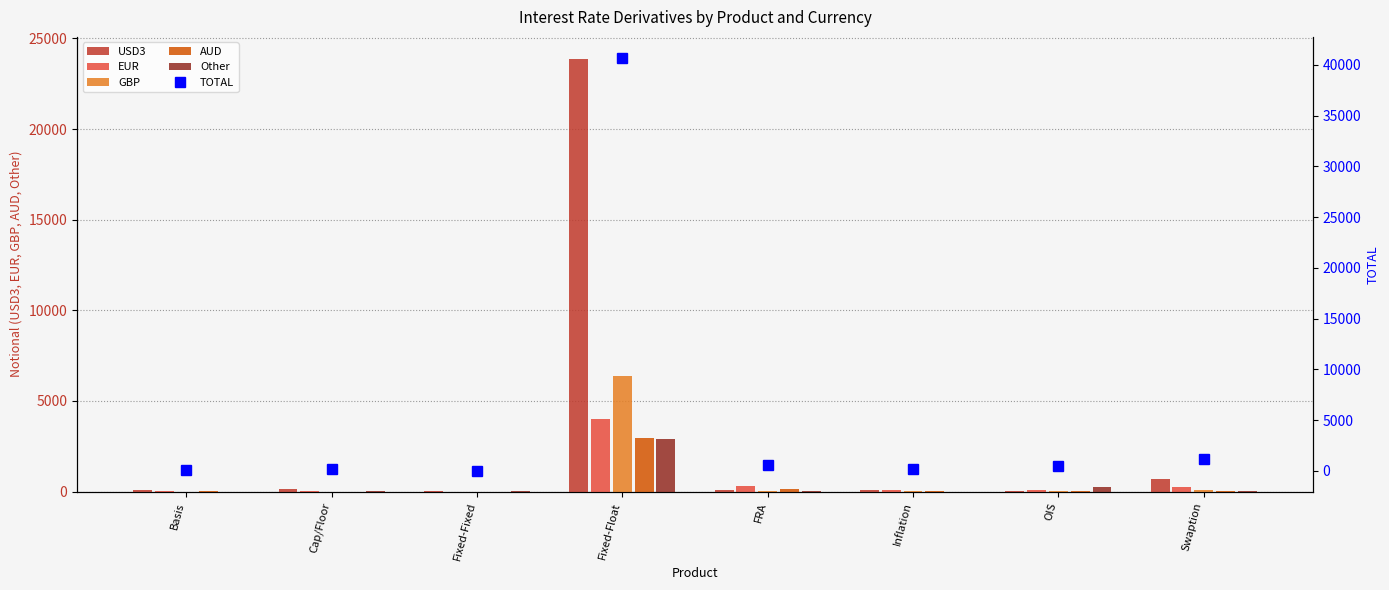

Reading left to right, transcribe all the data shown in this chart.

USD3: Basis=94	Cap/Floor=122	Fixed-Fixed=3	Fixed-Float=23891	FRA=76	Inflation=60	OIS=32	Swaption=674
EUR: Basis=4	Cap/Floor=21	Fixed-Fixed=0	Fixed-Float=3995	FRA=294	Inflation=97	OIS=85	Swaption=253
GBP: Basis=1	Cap/Floor=1	Fixed-Fixed=0	Fixed-Float=6361	FRA=38	Inflation=26	OIS=18	Swaption=72
AUD: Basis=7	Cap/Floor=0	Fixed-Fixed=0	Fixed-Float=2956	FRA=114	Inflation=4	OIS=30	Swaption=21
Other: Basis=0	Cap/Floor=3	Fixed-Fixed=7	Fixed-Float=2903	FRA=46	Inflation=1	OIS=273	Swaption=41
TOTAL: Basis=125	Cap/Floor=148	Fixed-Fixed=10	Fixed-Float=40708	FRA=575	Inflation=188	OIS=441	Swaption=1179